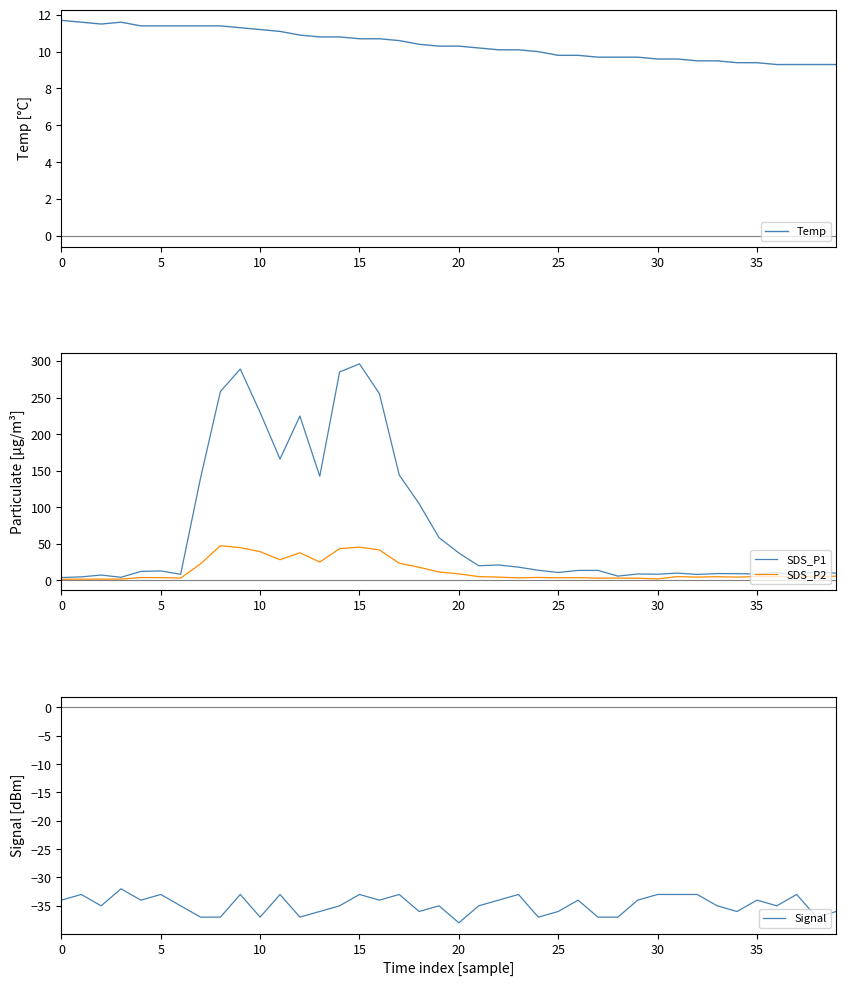

The SDS_P2 series shows 5.3 at 35. True or false?

True